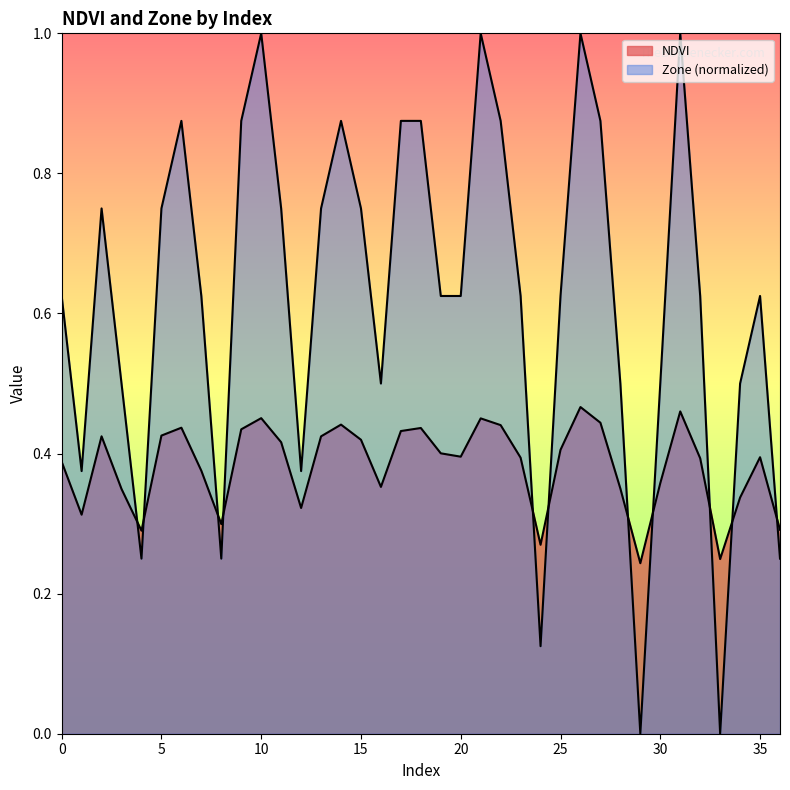

Which has a higher value, 6 or 16?

6